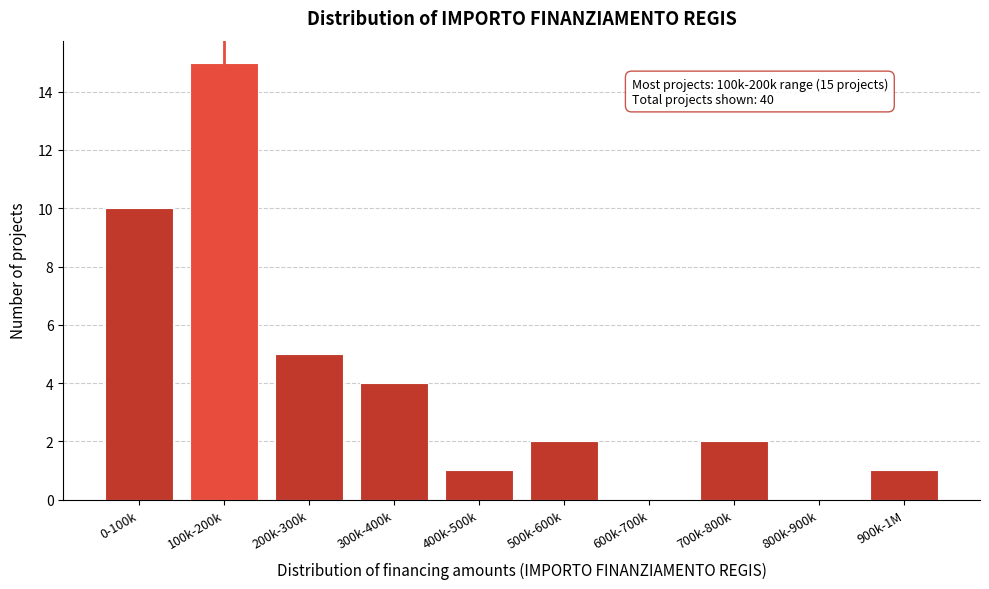

Reading right to left, what are all the values shown in this chart?

900k-1M=1	800k-900k=0	700k-800k=2	600k-700k=0	500k-600k=2	400k-500k=1	300k-400k=4	200k-300k=5	100k-200k=15	0-100k=10